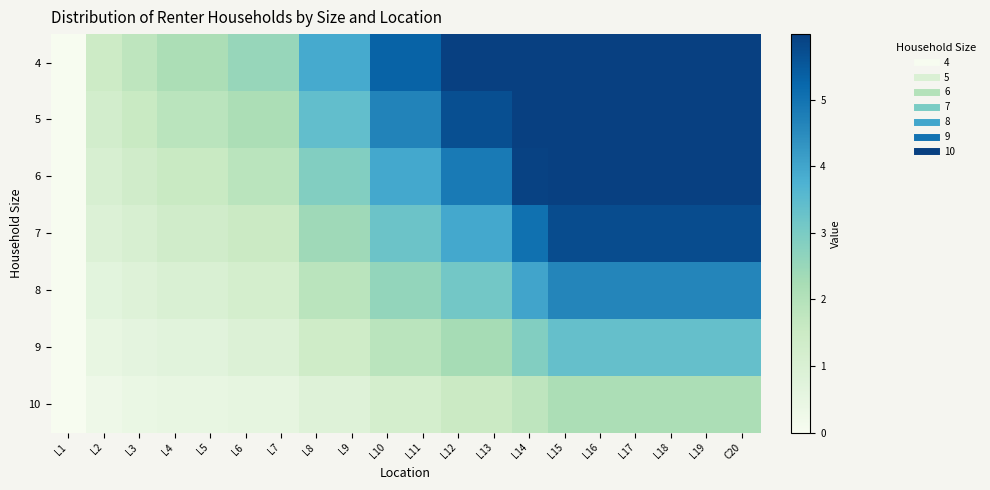

How many data points does each series have?

20